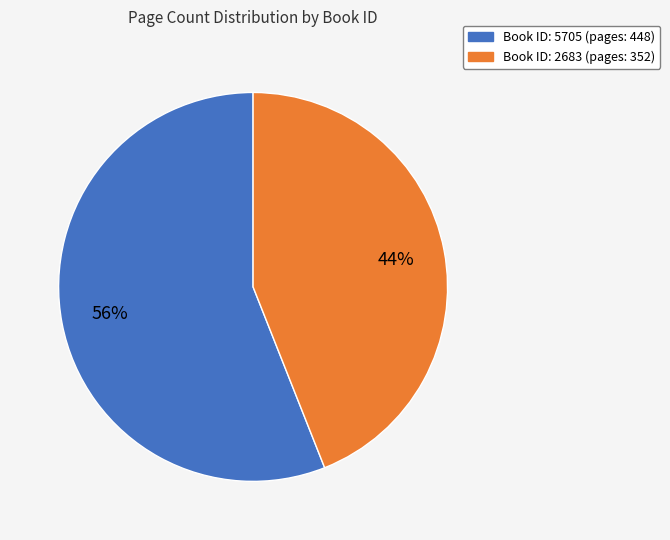

To the nearest percent, what is the difference between the largest and smallest slice percentages?

12%